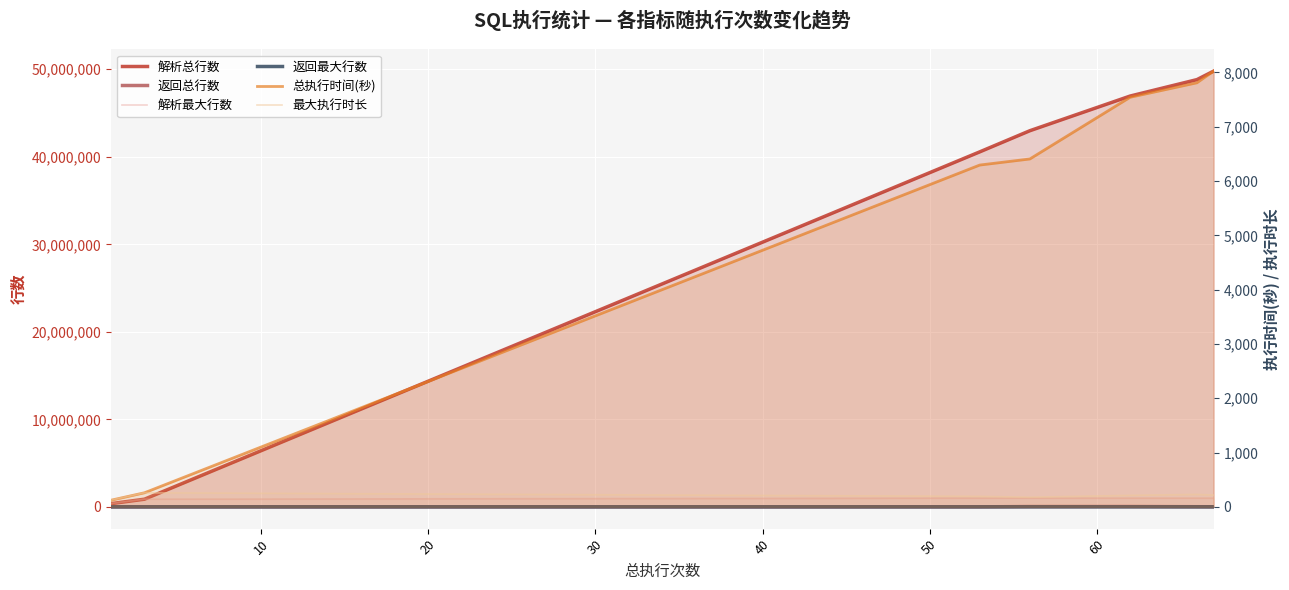

How many values in 返回最大行数 are above zero?

6